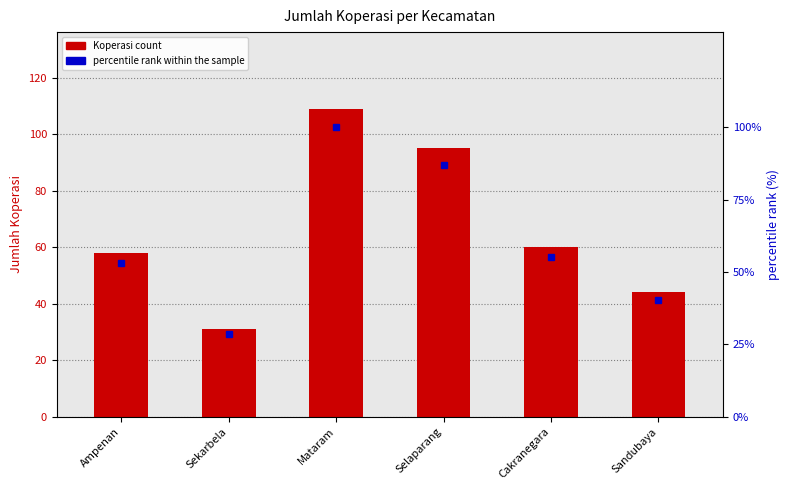

What is the sum of the percentile rank within the sample values at Selaparang and Sekarbela?

115.6